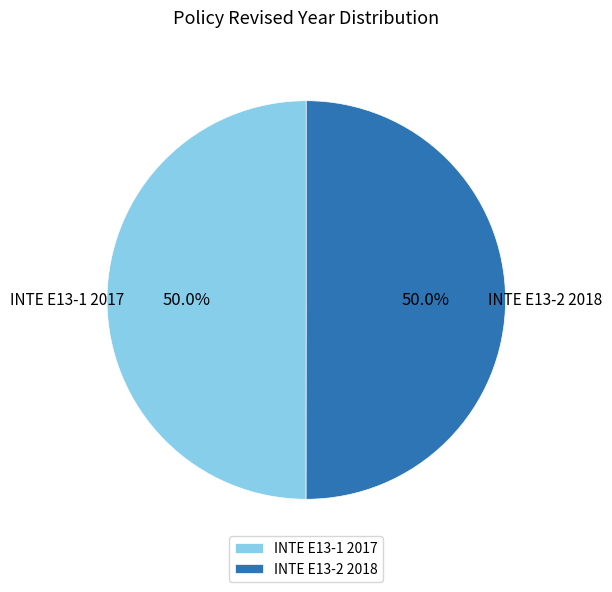

Combined, what portion of the pie is INTE E13-1 2017 and INTE E13-2 2018?

100.0%